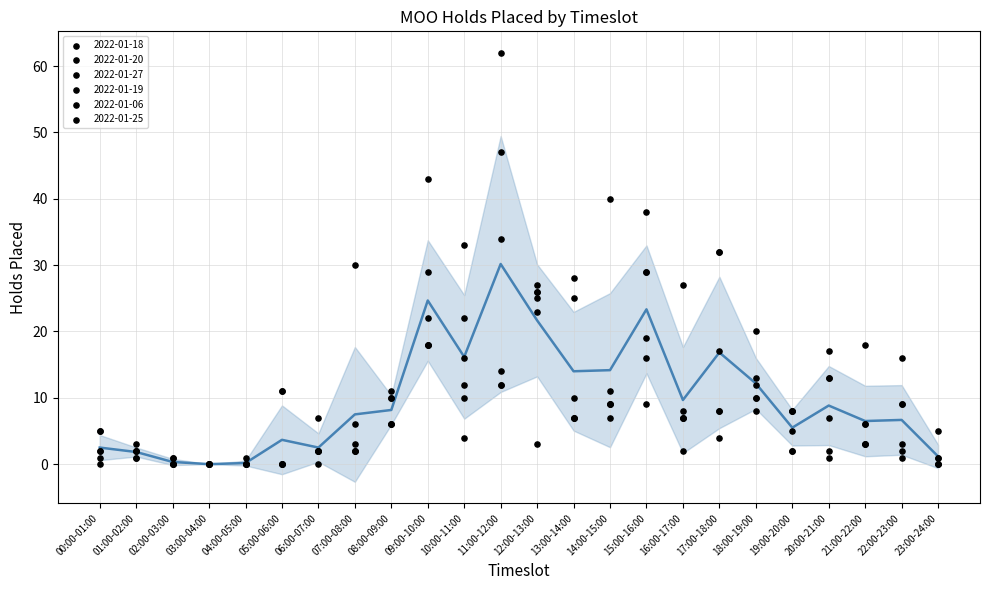

Between 06:00-07:00 and 18:00-19:00, which is larger?

18:00-19:00